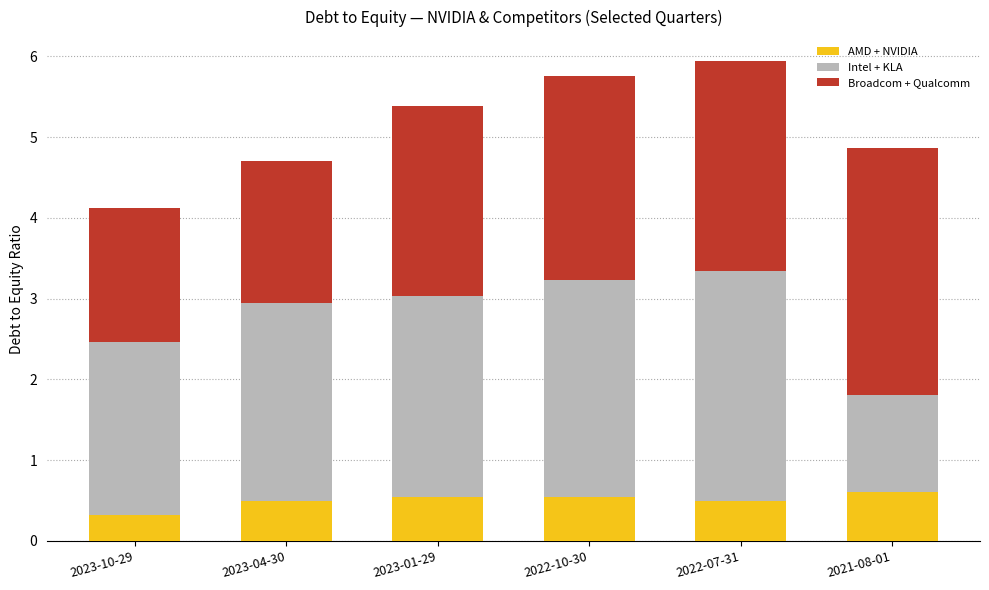

What is the average value of the AMD + NVIDIA series?

0.5